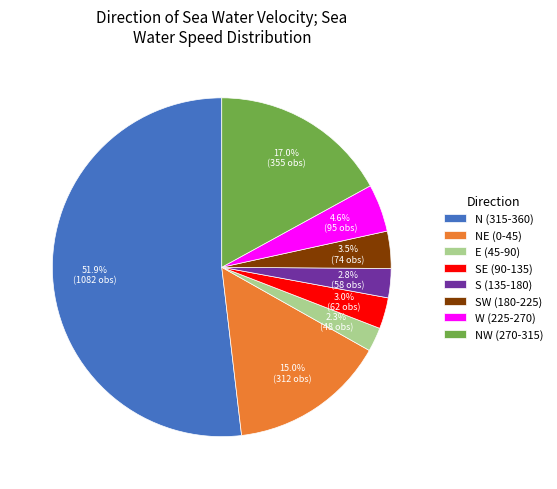

To the nearest percent, what is the average slice percentage?

12%